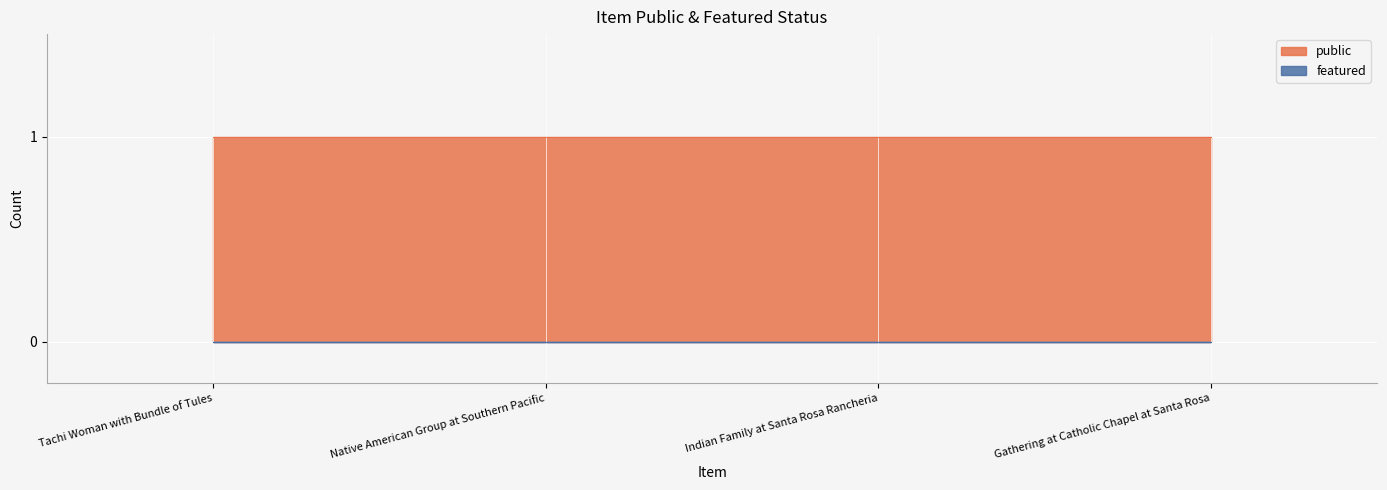

At which category is the sum across all series the highest?

Tachi Woman with Bundle of Tules